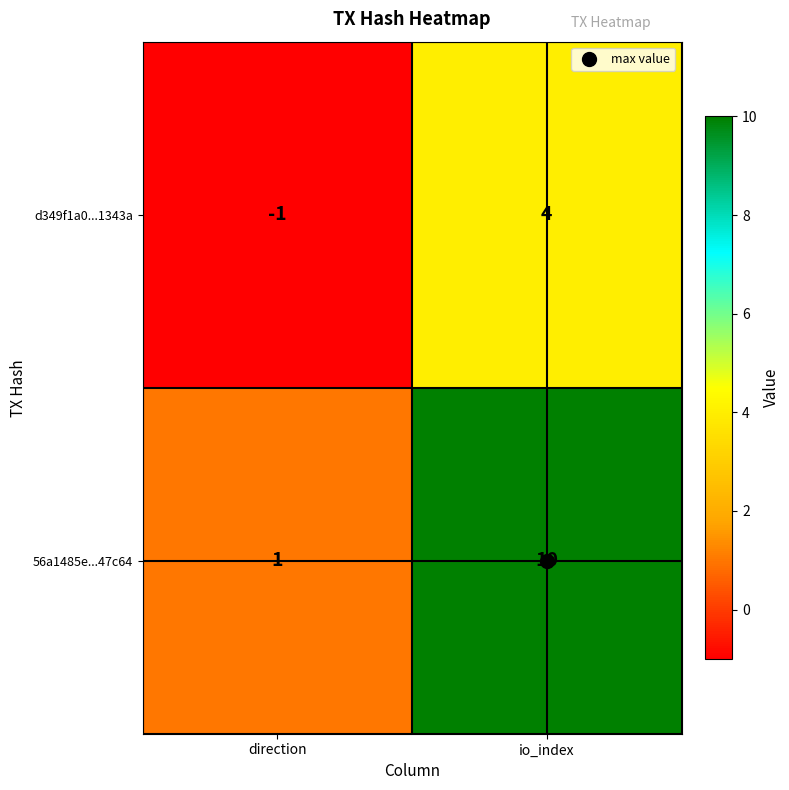

What is the sum of the 56a1485e...47c64 values at io_index and direction?

11